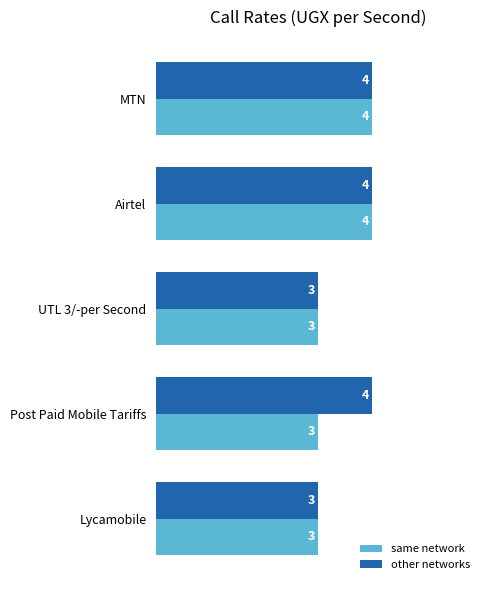

What is the average value of the other networks series?

4